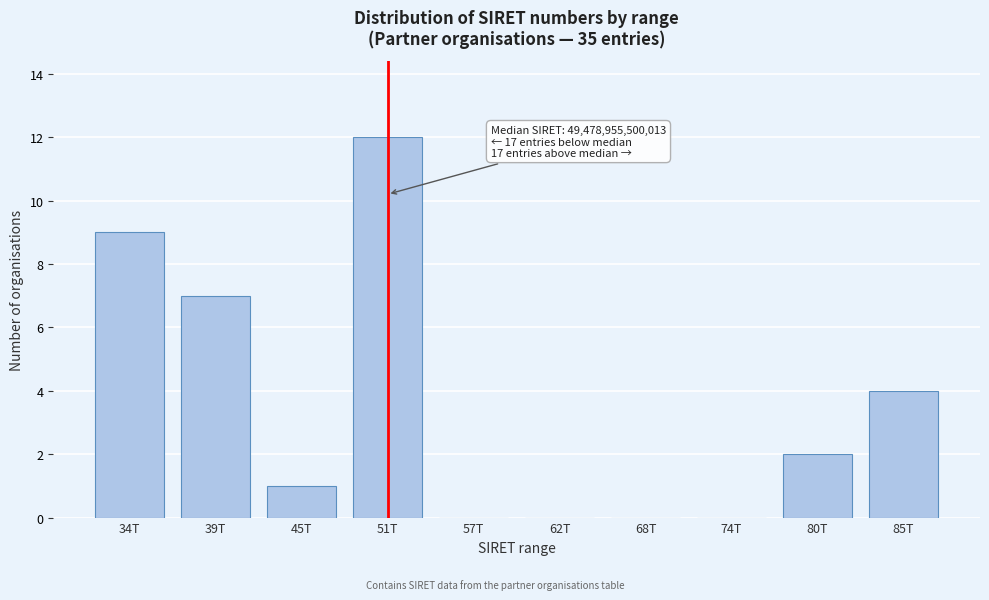

Reading right to left, transcribe all the data shown in this chart.

85T=4	80T=2	74T=0	68T=0	62T=0	57T=0	51T=12	45T=1	39T=7	34T=9